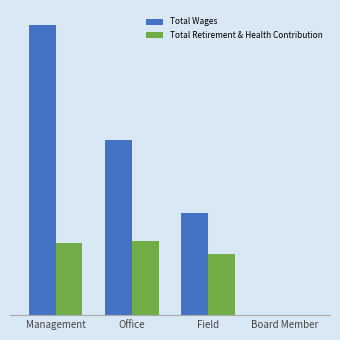

What are all the series names shown in the legend?

Total Wages, Total Retirement & Health Contribution